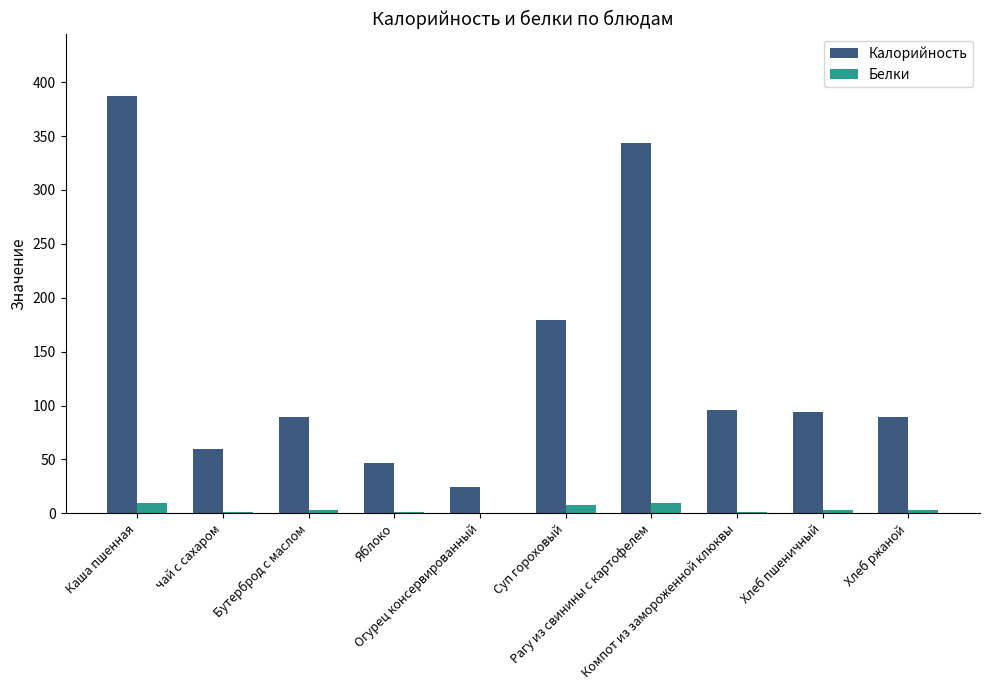

What is the maximum value shown in the chart?

387.0